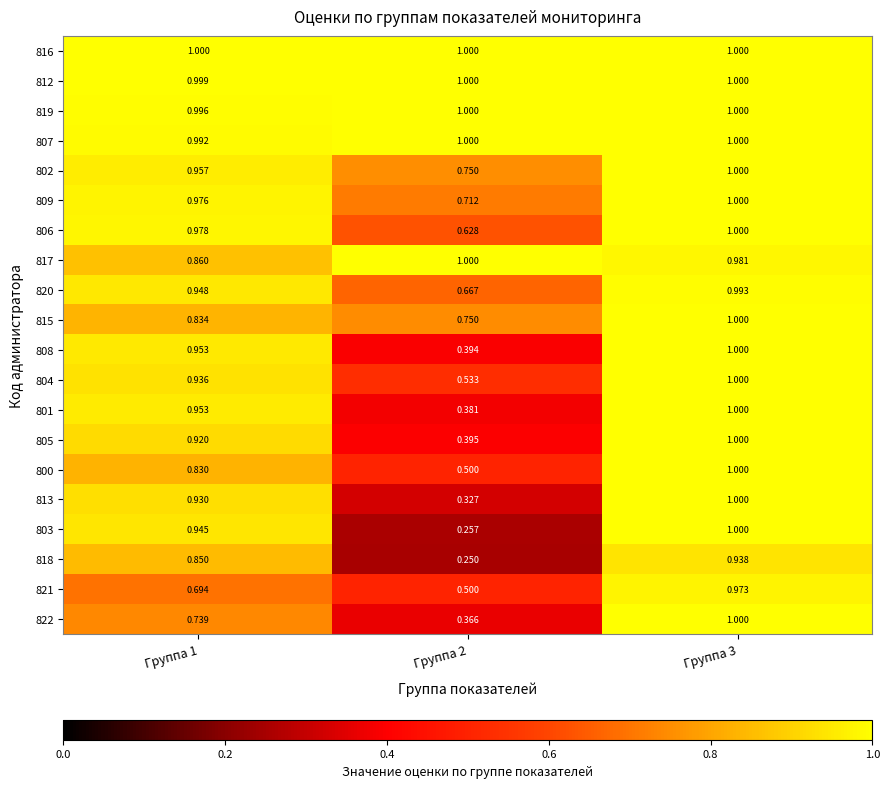

What is the total value across all series at Группа 3?

19.9